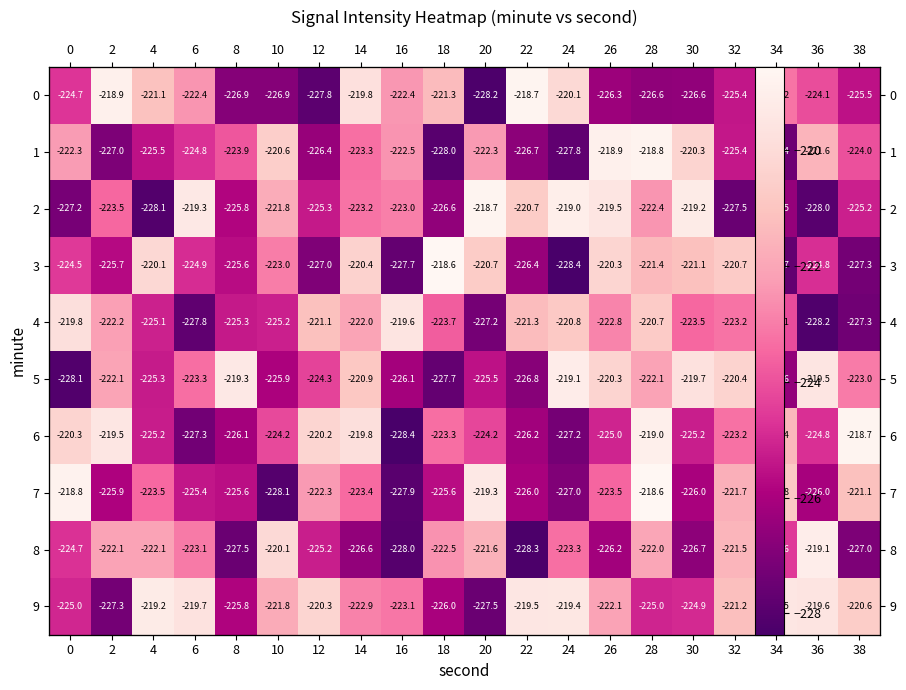

At which category does the chart reach its peak across all series?

18